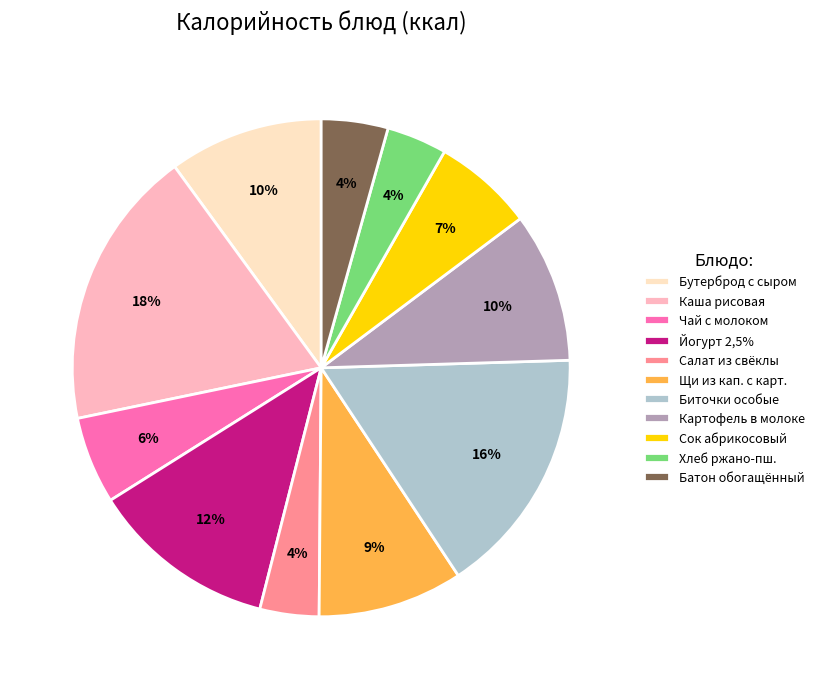

The Йогурт 2,5% slice represents 12% of the pie. True or false?

True